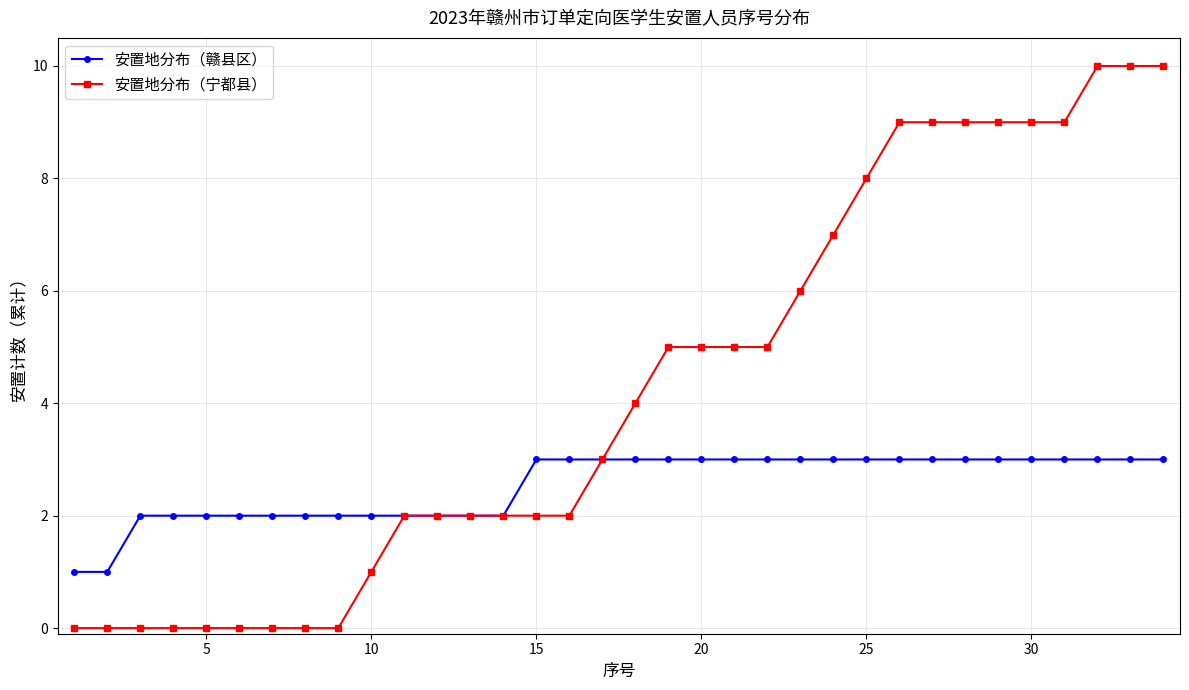

Reading left to right, list all the values displayed in this chart.

安置地分布（赣县区）: 1	1	2	2	2	2	2	2	2	2	2	2	2	2	3	3	3	3	3	3	3	3	3	3	3	3	3	3	3	3	3	3	3	3
安置地分布（宁都县）: 0	0	0	0	0	0	0	0	0	1	2	2	2	2	2	2	3	4	5	5	5	5	6	7	8	9	9	9	9	9	9	10	10	10